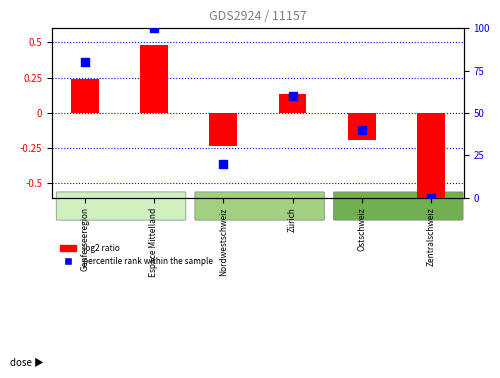

What is the change in value from Nordwestschweiz to Ostschweiz?

+20